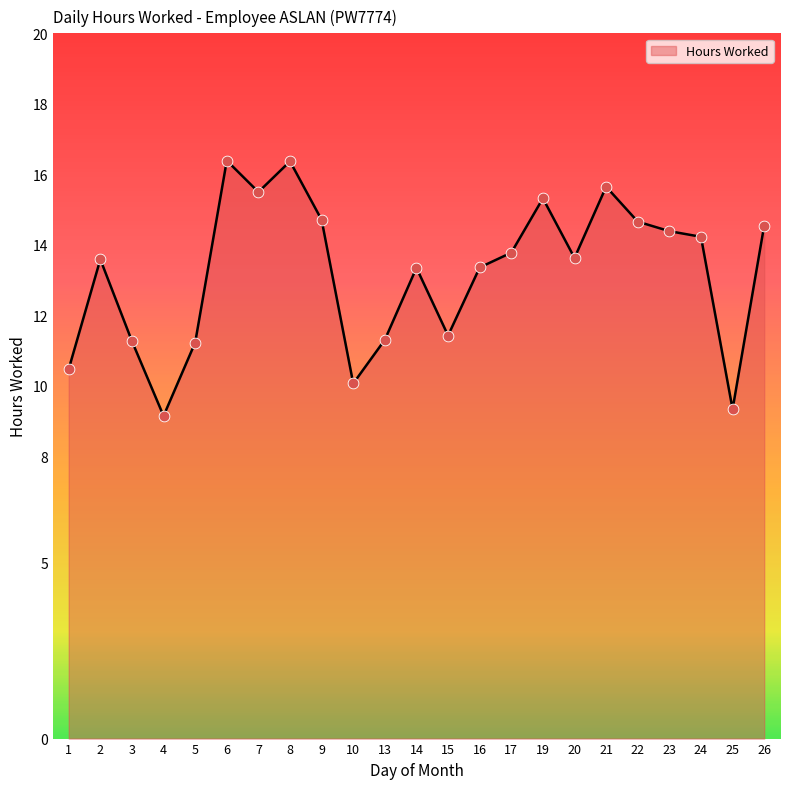

What is the change in value from 2 to 4?

-4.4